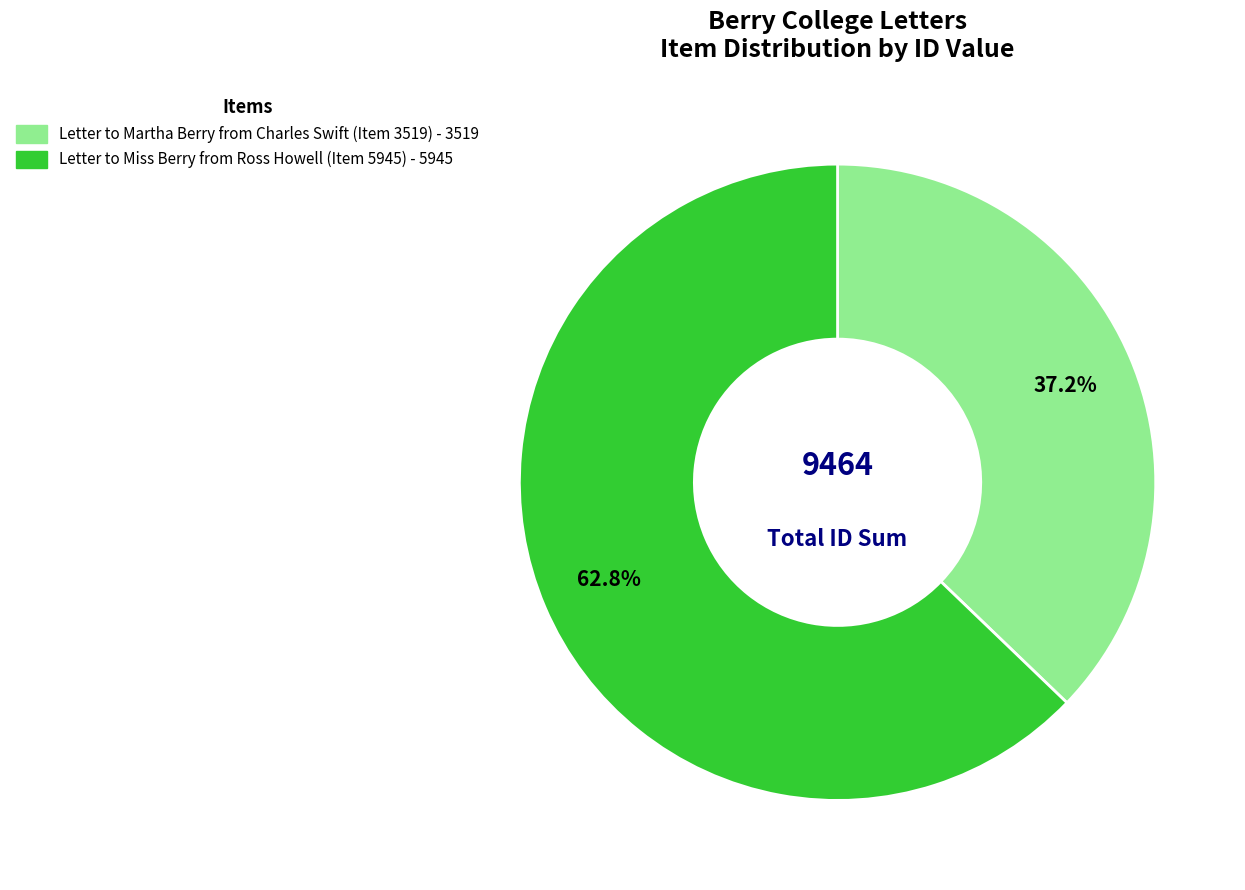

Rank the categories by value from lowest to highest.

Letter to Martha Berry from Charles Swift (Item 3519), Letter to Miss Berry from Ross Howell (Item 5945)